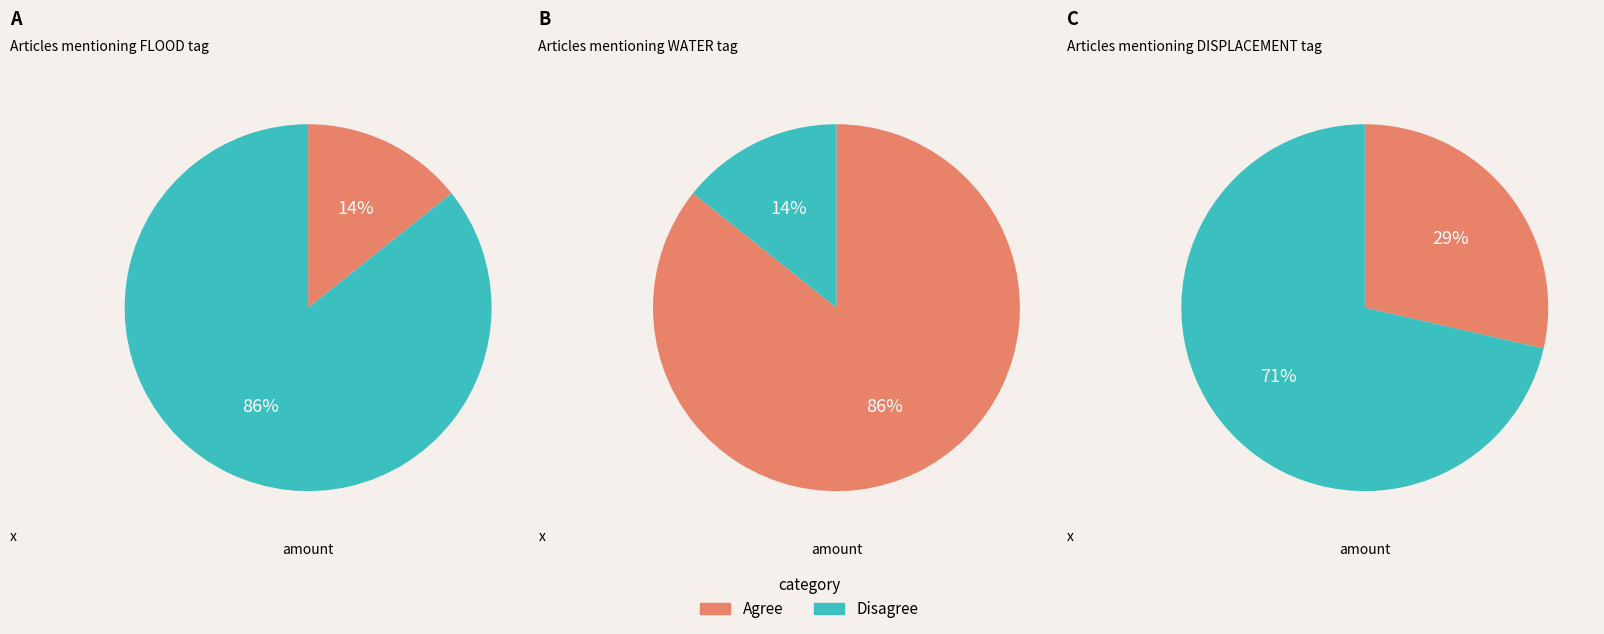

Is there any slice that represents more than half of the pie?

Yes